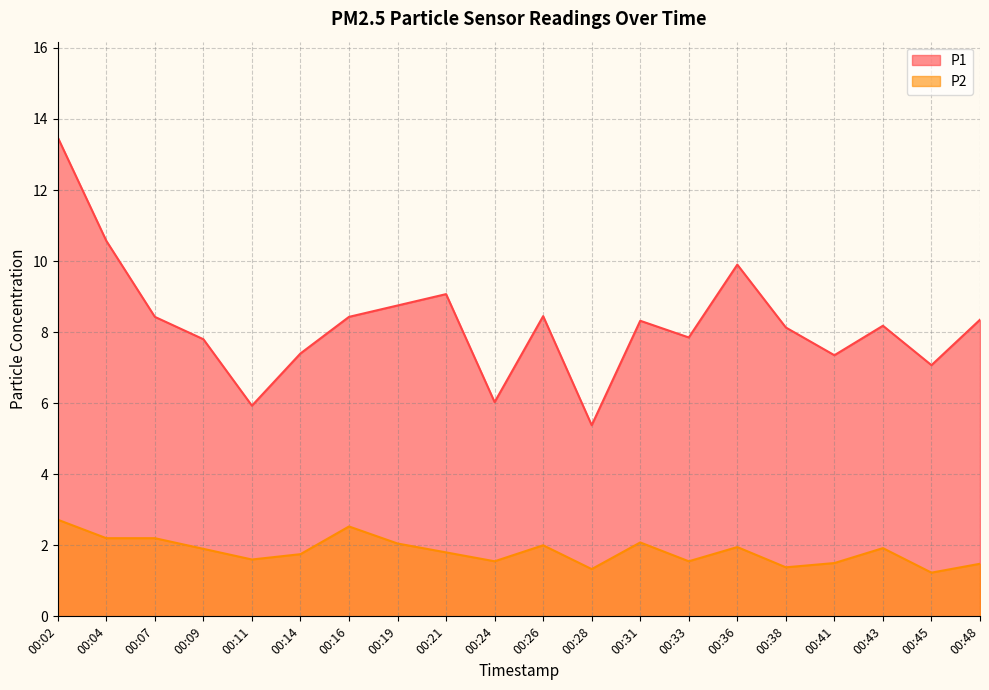

What is the value of the P1 point at the 17th from the left?

7.3